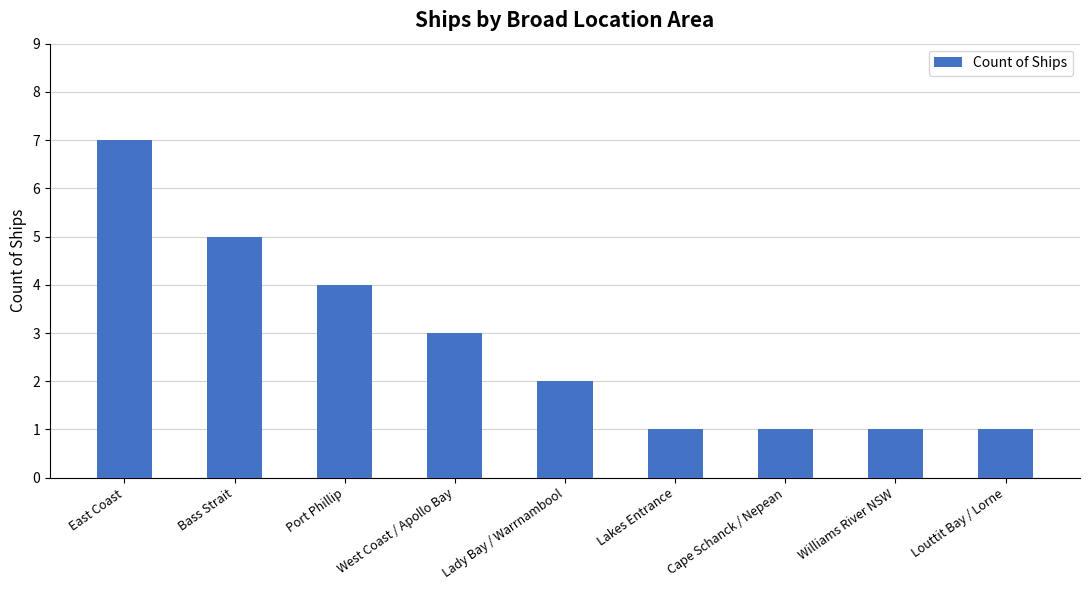

What is the difference between the second highest and second lowest values?

4